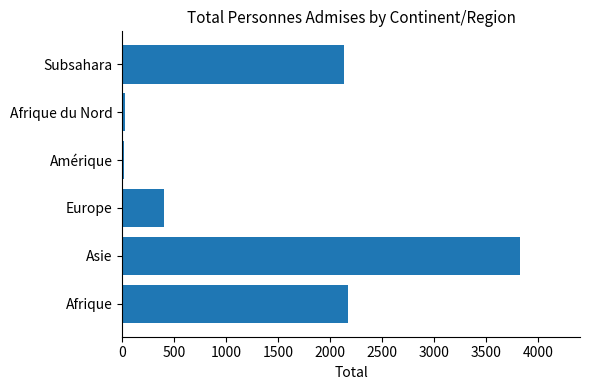

Between Europe and Asie, which is larger?

Asie